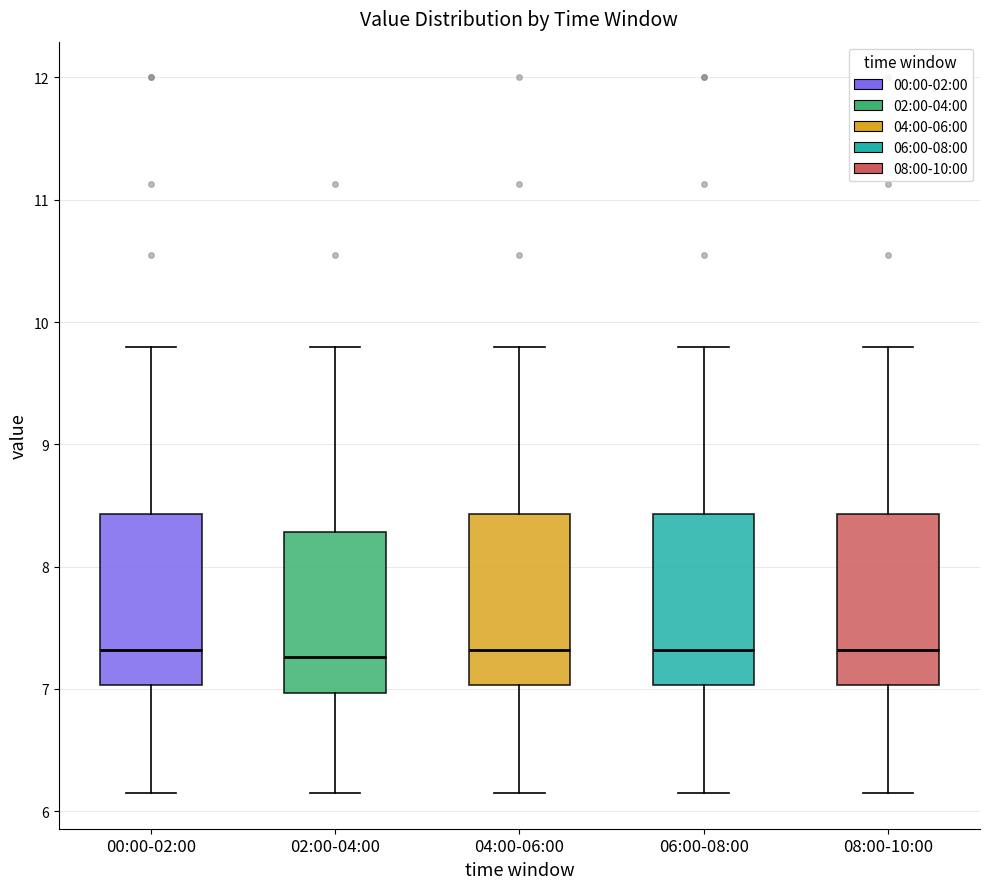

Where does the lower whisker of the box for 08:00-10:00 end on the y-axis? The values are not printed on the chart, so give them approximately, as read against the axis.

6.2